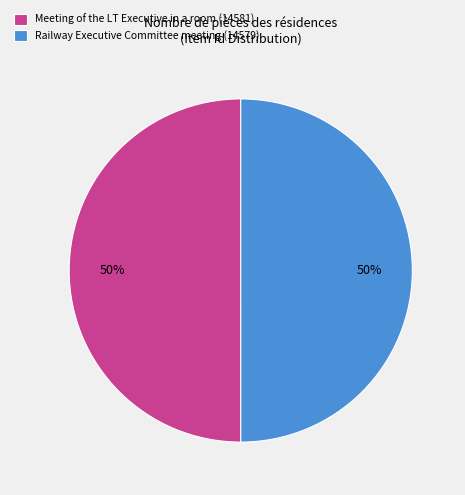

To the nearest percent, what is the average slice percentage?

50%